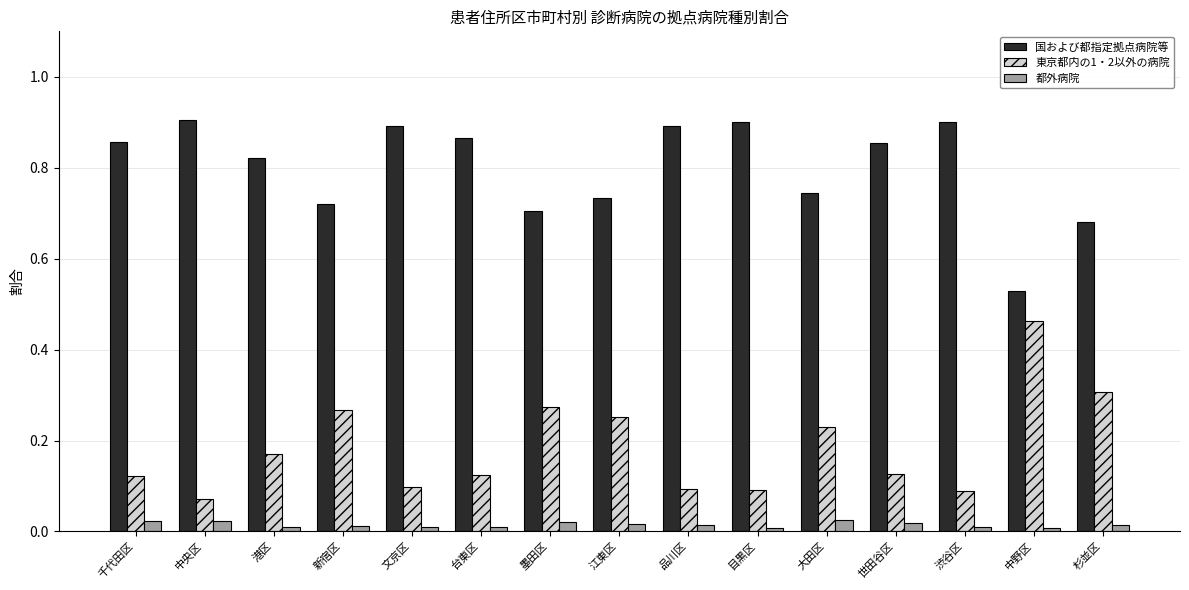

Does the chart contain stacked bars?

No